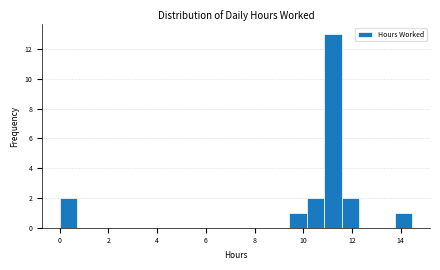

Read against the x-axis, roughly where is the centre of the tallest bar?

11.2